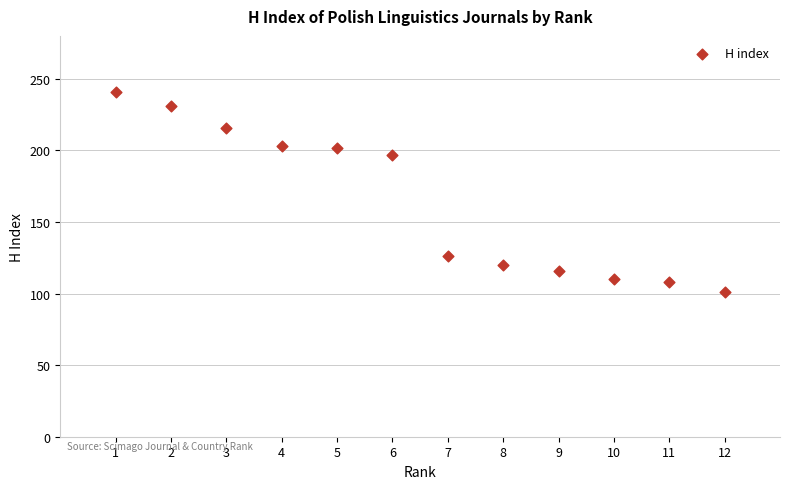

What is the range of Y values (max minus min)?

140